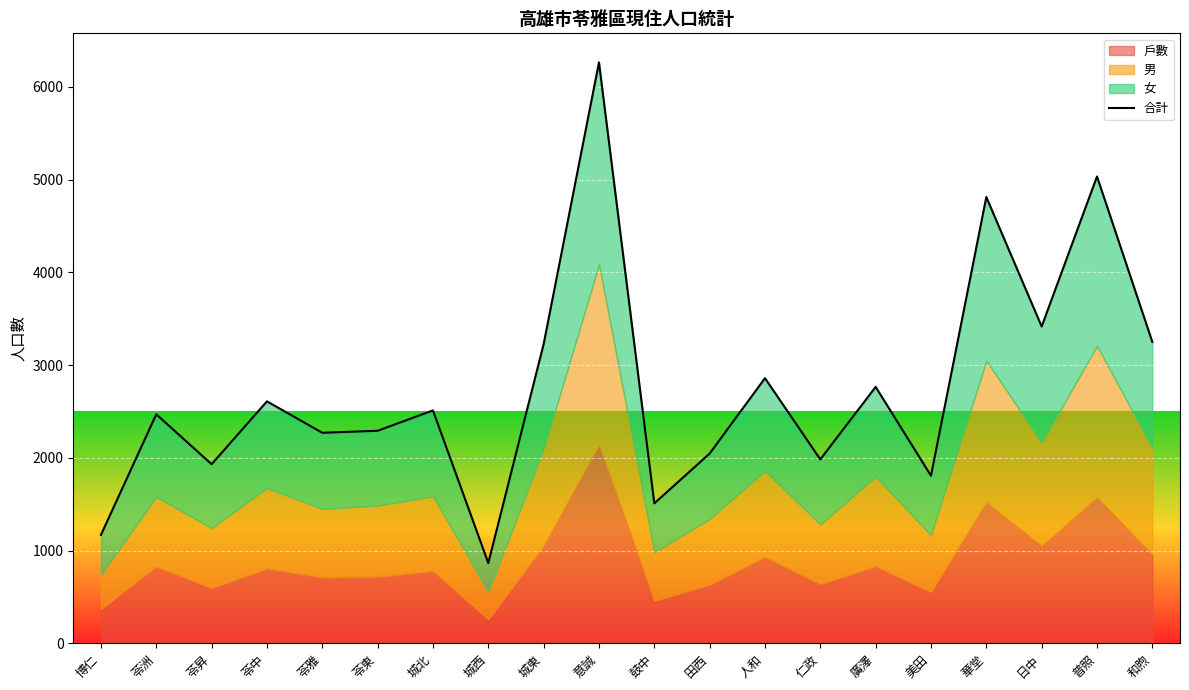

What is the label of the 8th point from the right?

人和